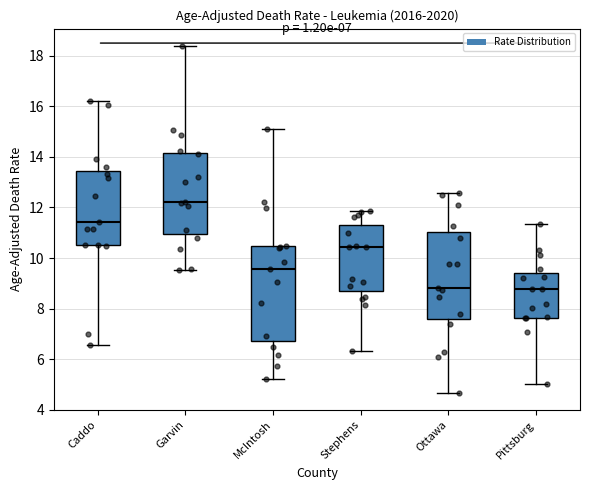

Comparing the boxes themselves (not the whiskers), which one is the tallest?

McIntosh